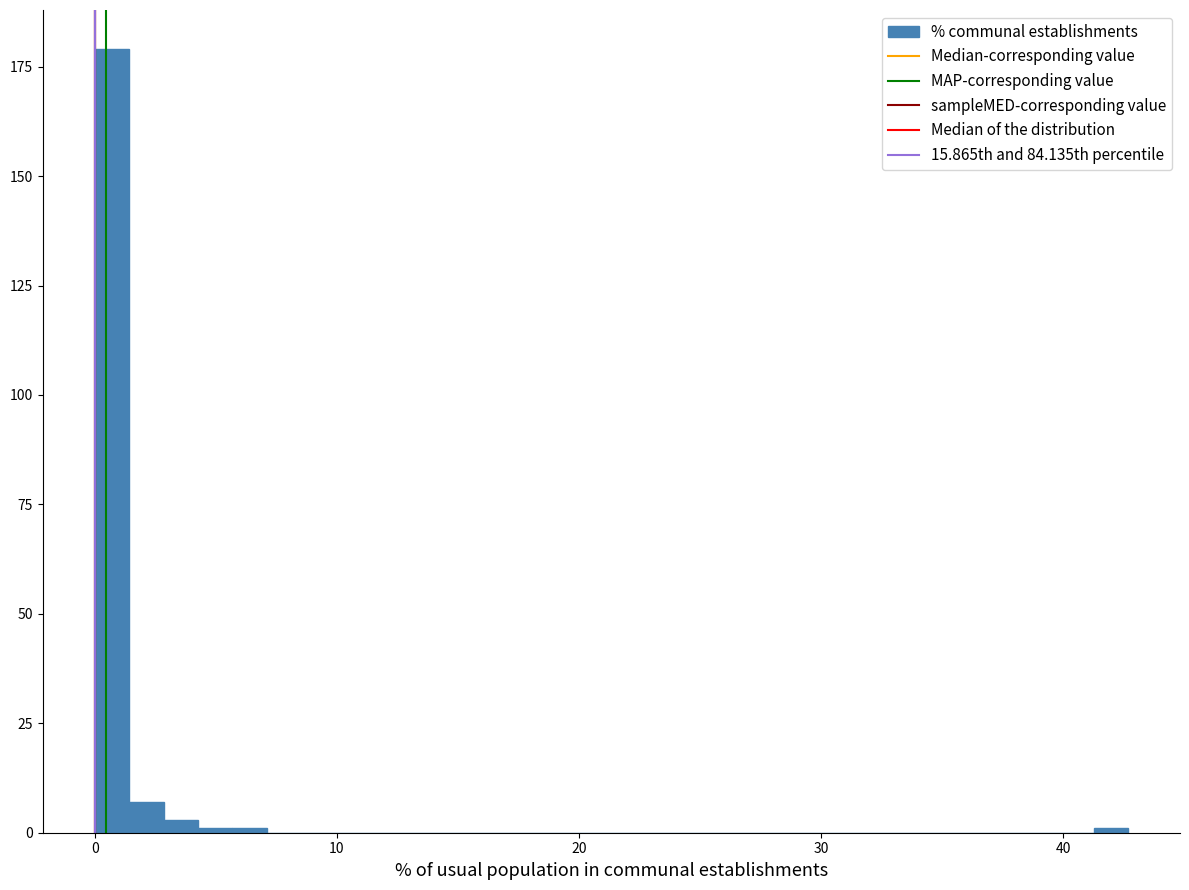

Read against the x-axis, roughly where is the centre of the tallest bar?

1